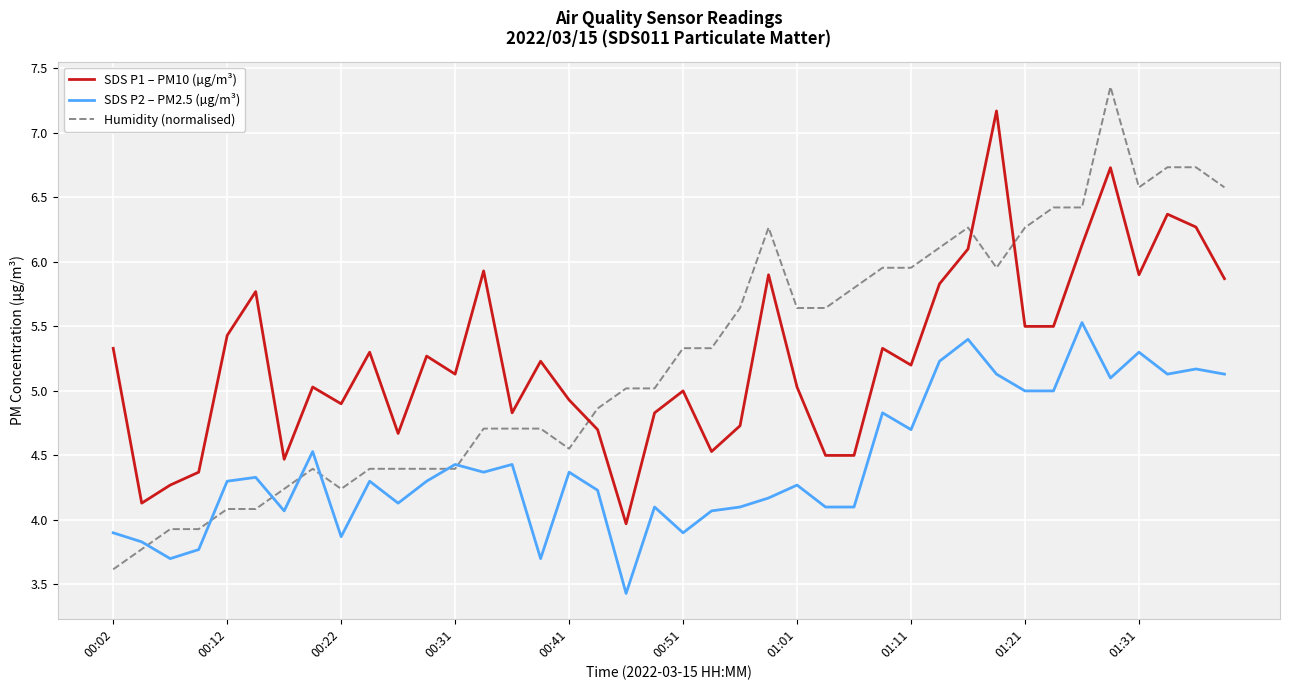

Which series has the widest spread of values?

Humidity (normalised)